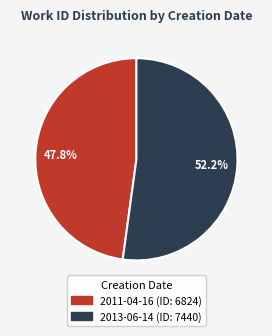

Is it true that 2011-04-16 is 56% of the pie?

False